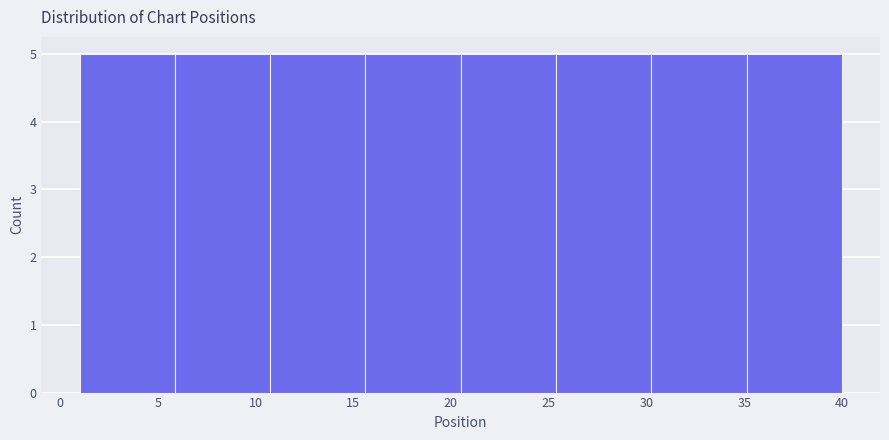

How tall is the bar that spans 15.5 to 20.5 on the x-axis? Neither the bar edges nor the heights are printed on the chart, so give them approximately, as read against the axes.

5